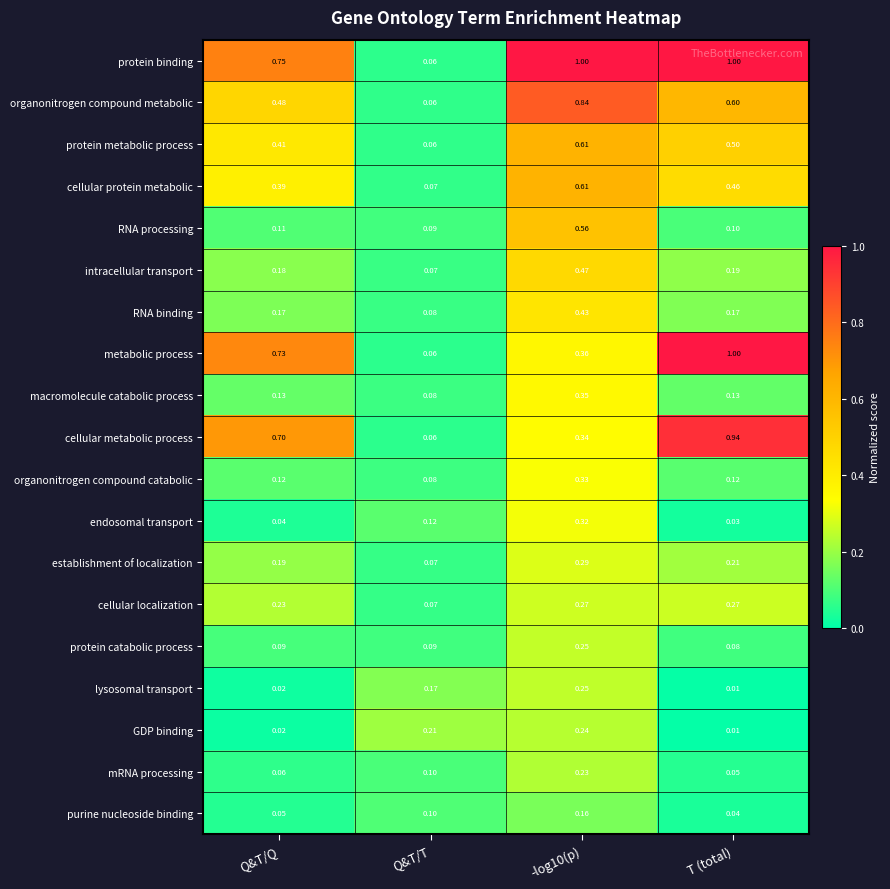

Which category has the lowest value across all series?

T (total)